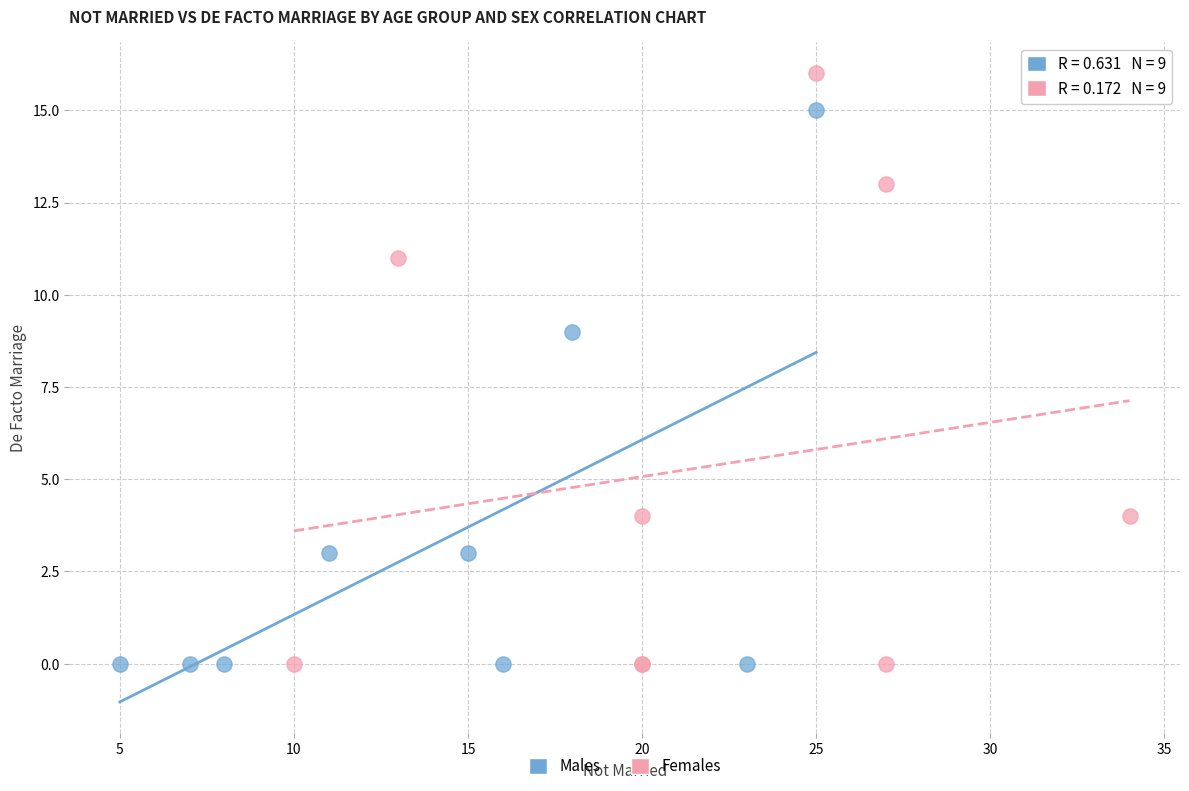

Which series has the widest spread of Y values?

Females